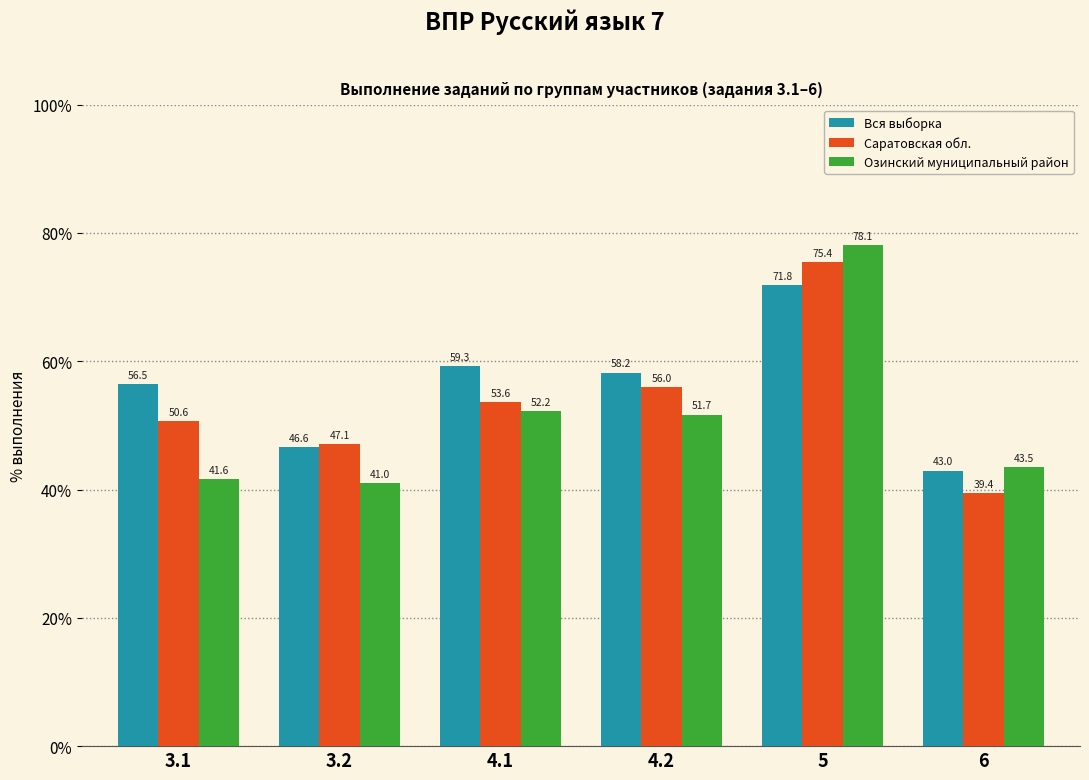

Which category has the lowest value across all series?

6